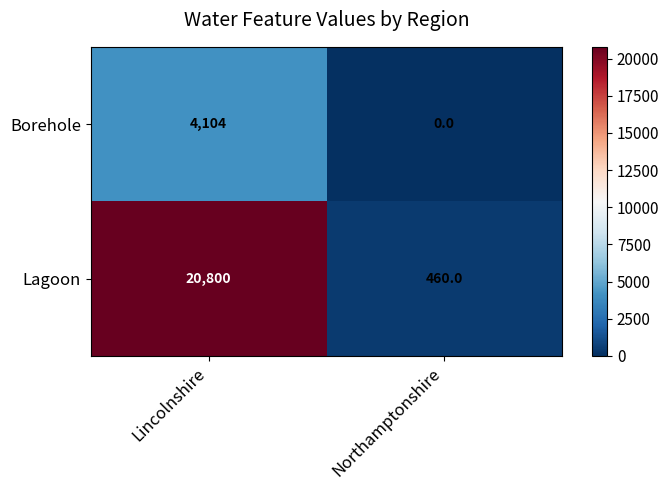

Which series has the widest spread of values?

Lagoon